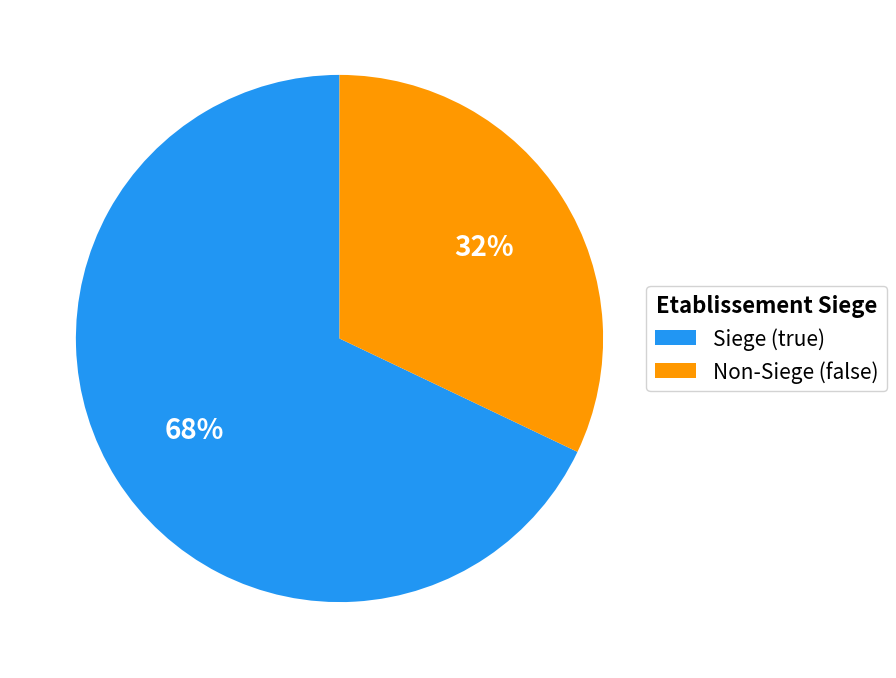

Does any single category account for the majority?

Yes